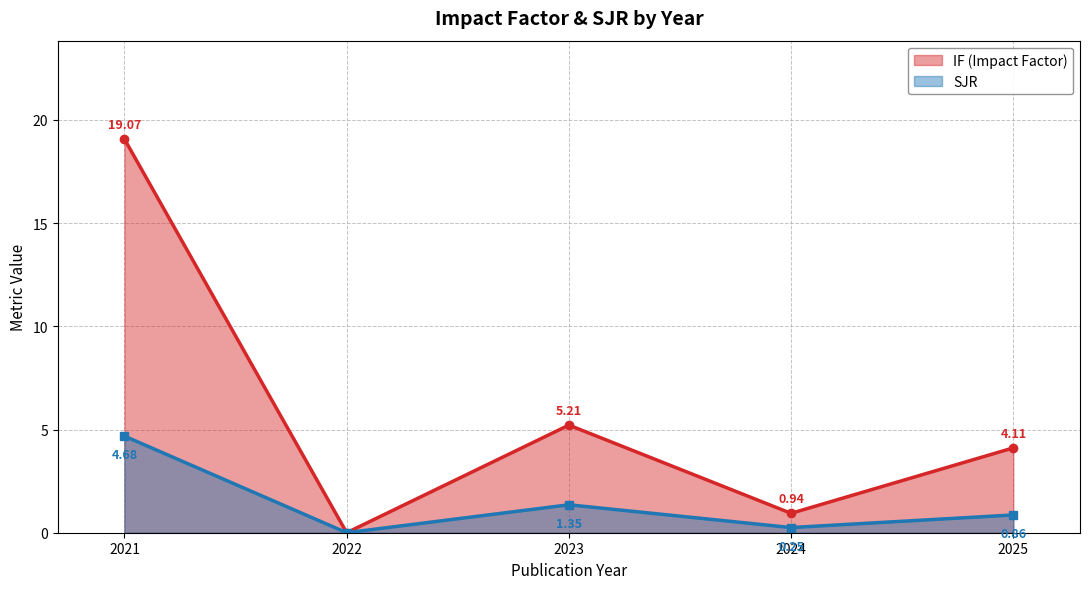

Is the value of SJR at 2021 greater than the value of IF at 2023?

No